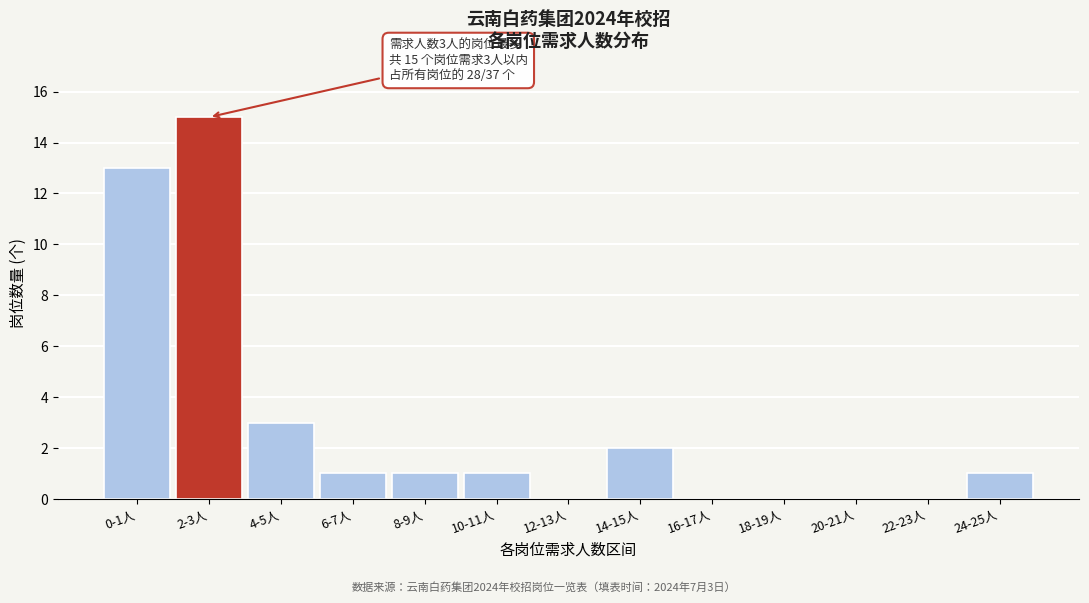

Reading left to right, what are all the values shown in this chart?

0-1人=13	2-3人=15	4-5人=3	6-7人=1	8-9人=1	10-11人=1	12-13人=0	14-15人=2	16-17人=0	18-19人=0	20-21人=0	22-23人=0	24-25人=1